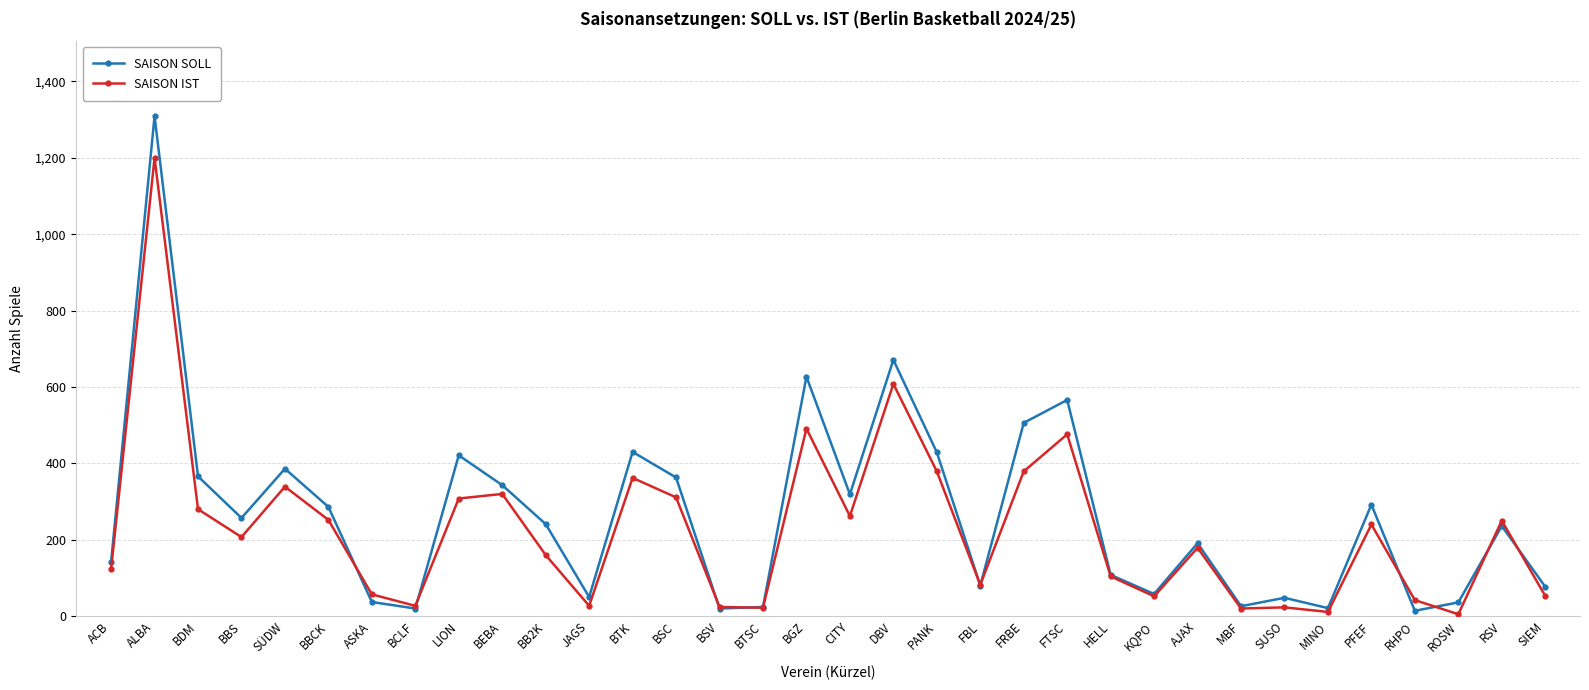

How many data points does each series have?

34